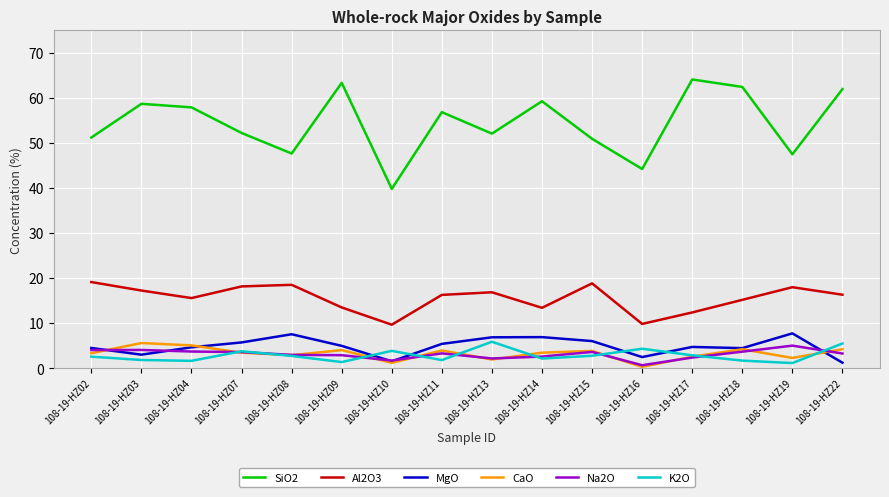

True or false: Na2O and SiO2 intersect in this chart.

False